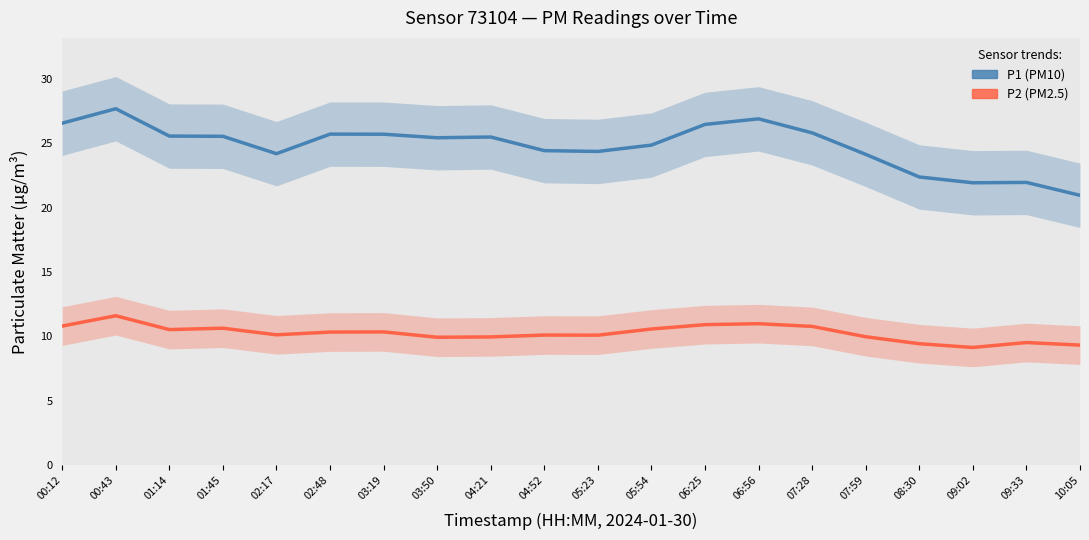

At which label is P2 (PM2.5) closest to 10?

07:59